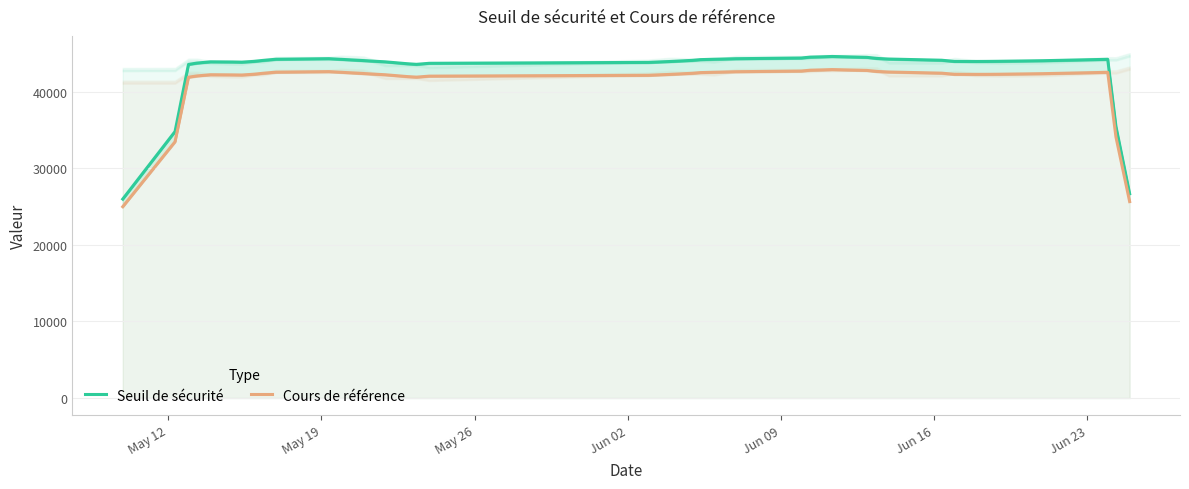

In Seuil de sécurité, how many points are higher than both neighbors (excluding endpoints)?

4